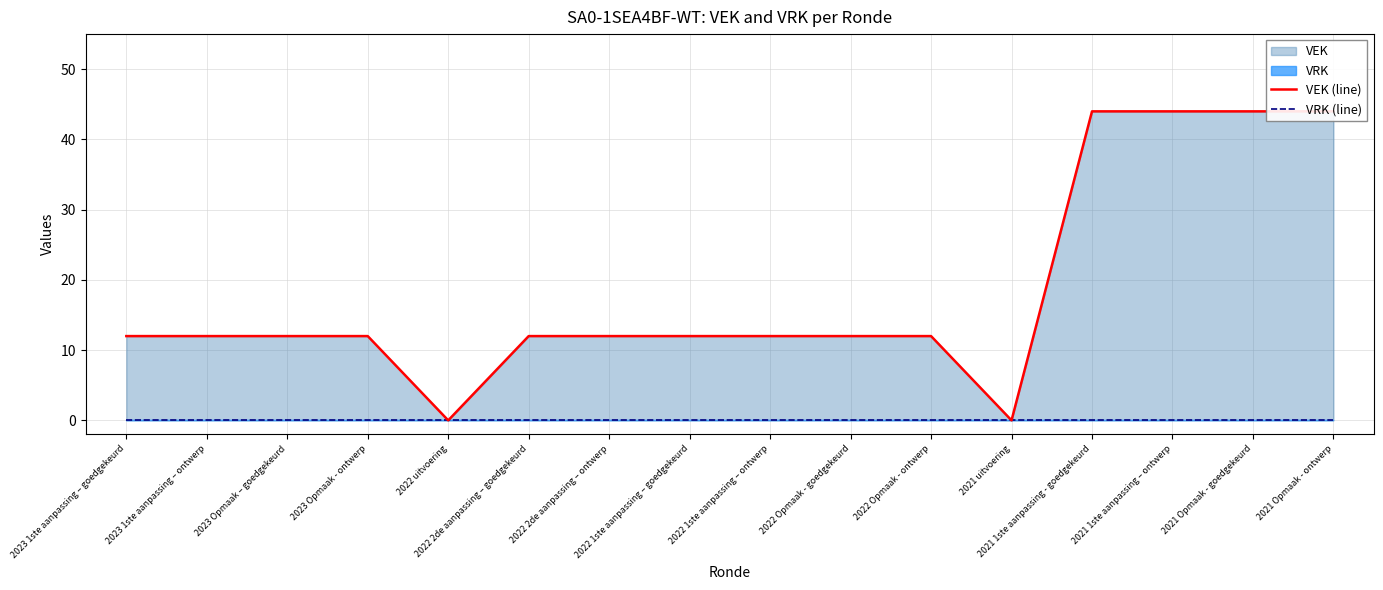

How many positive values does the VEK (line) series have?

14